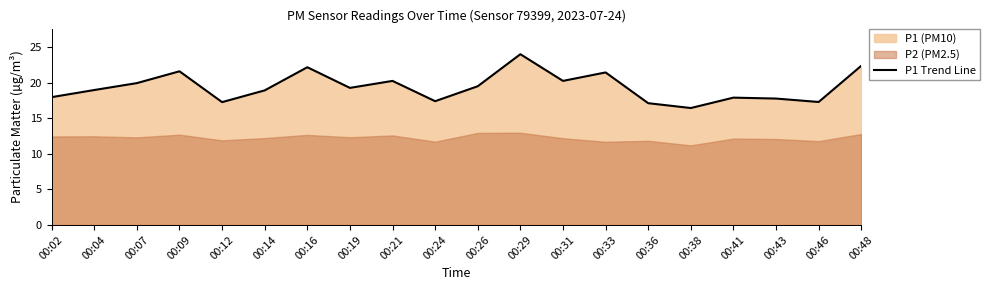

The value at 00:26 is 26.1. True or false?

False